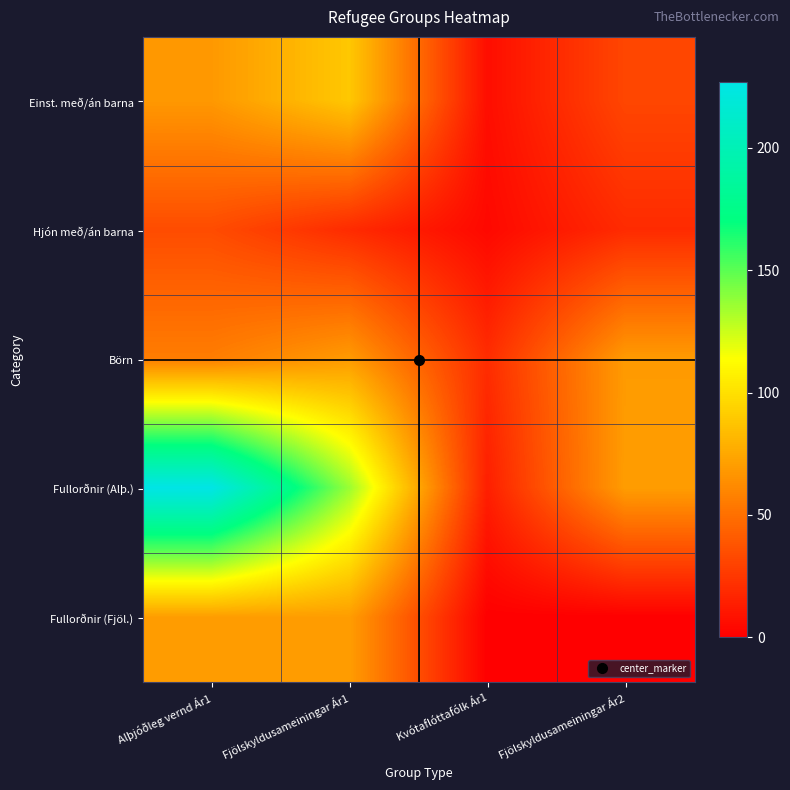

Between Alþjóðleg vernd Ár1 and Kvótaflóttafólk Ár1, which series saw the biggest shift?

Fullorðnir (Alþ.)